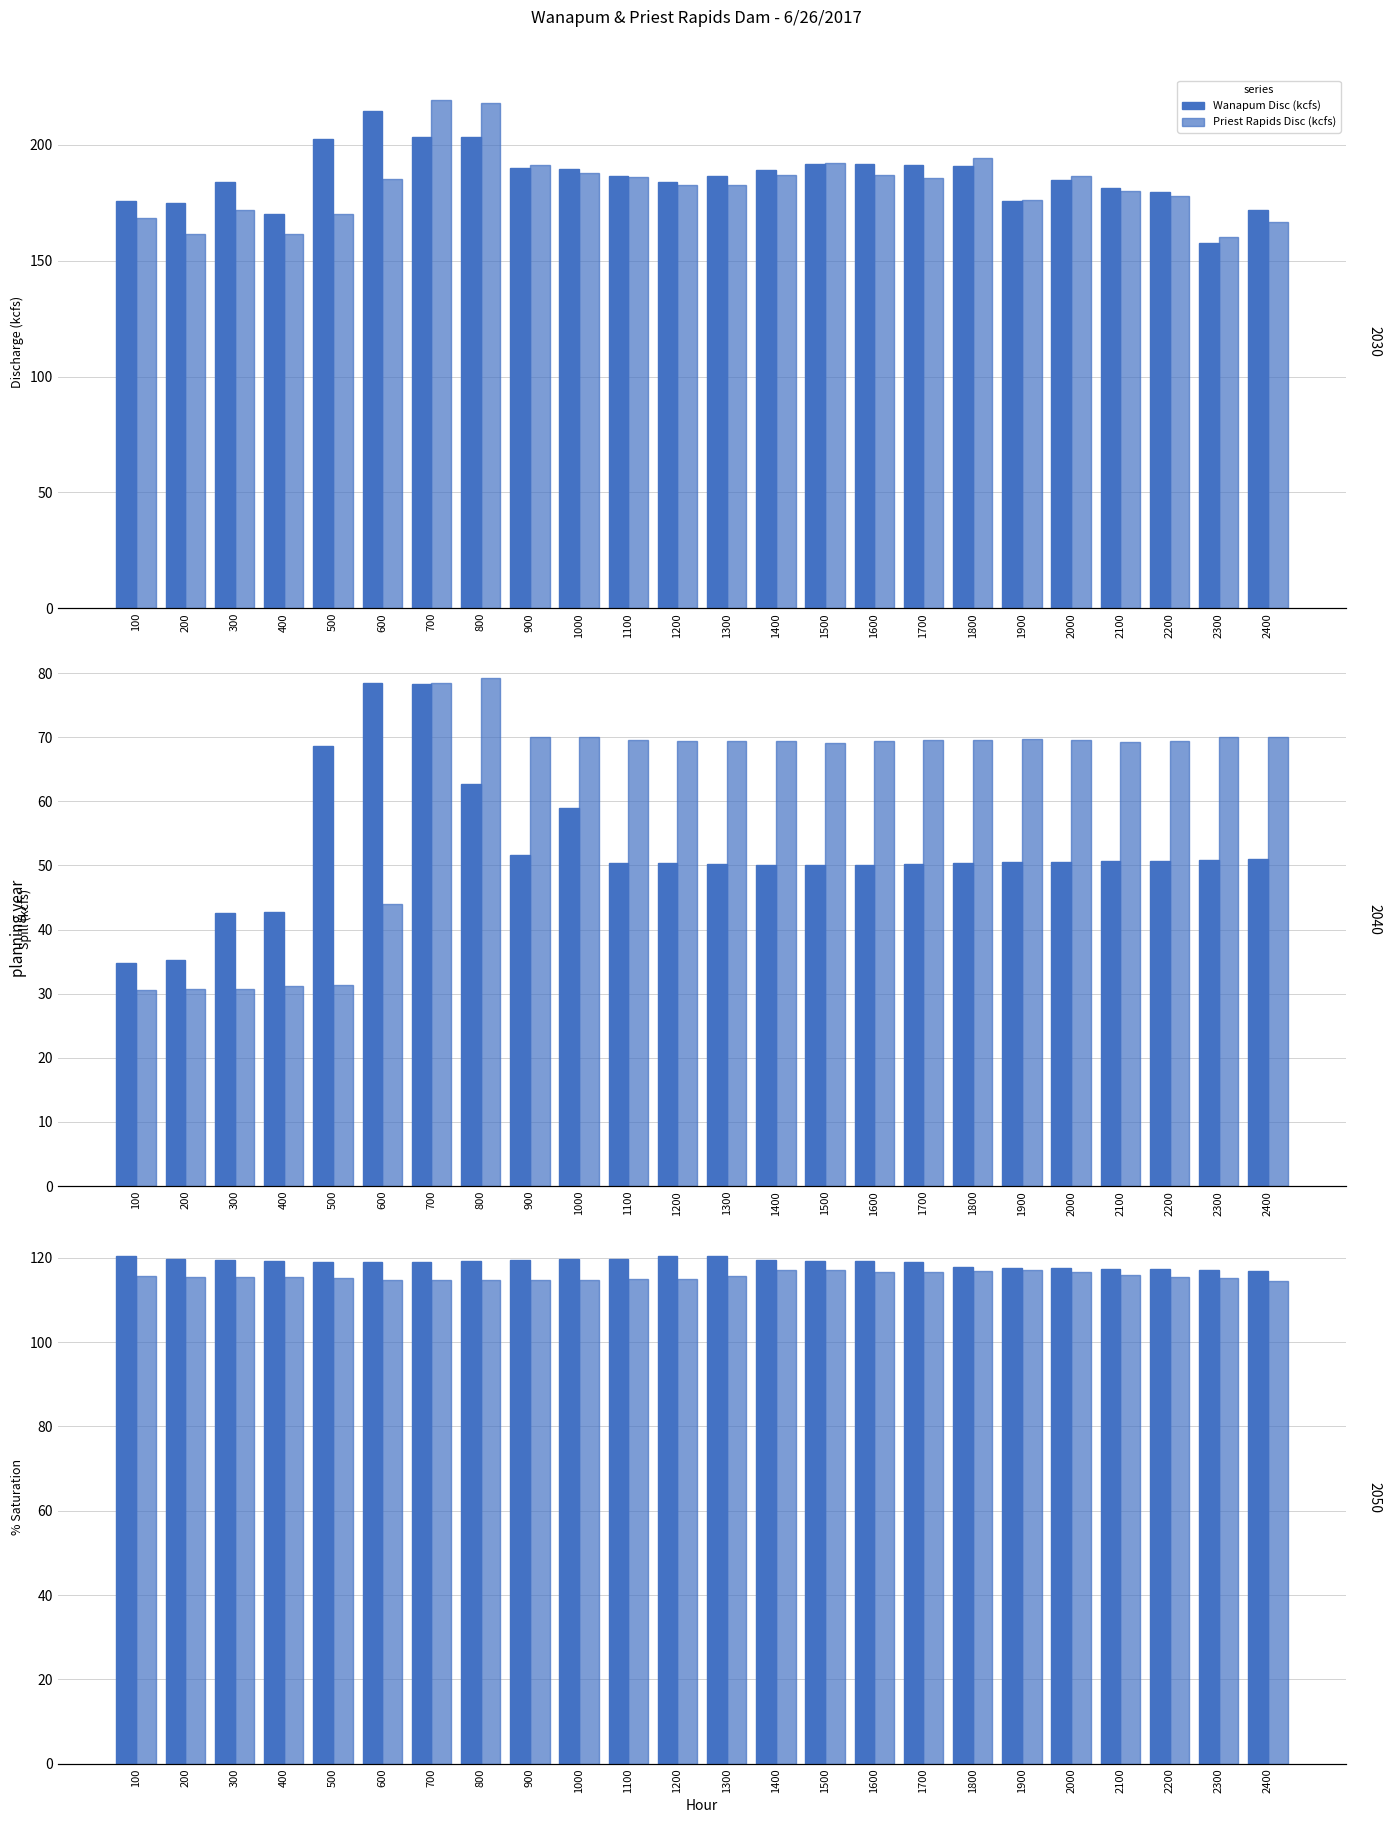

At how many categories does at least one series exceed 83?

24